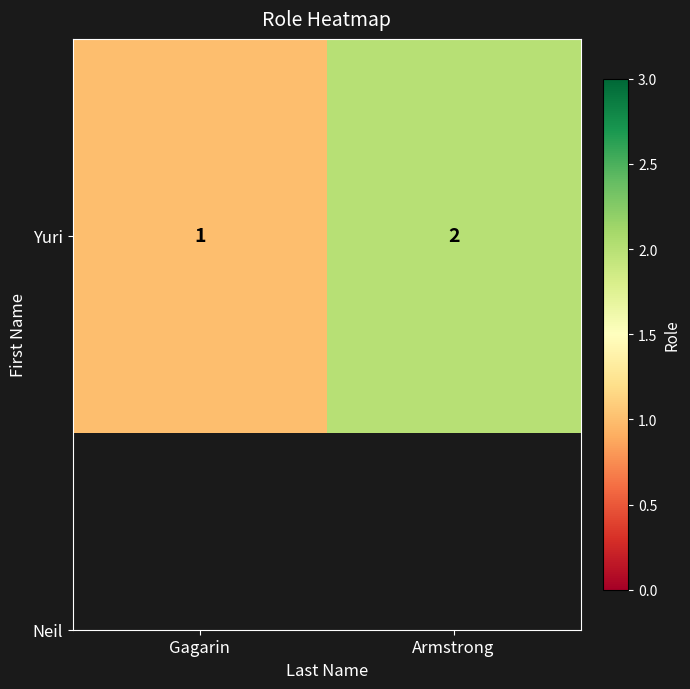

True or false: the data shows 2 at Gagarin.

False